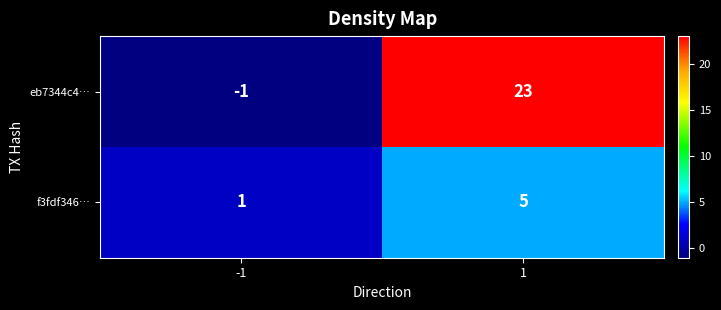

Reading right to left, what are all the values shown in this chart?

eb7344c4…: 23	-1
f3fdf346…: 5	1